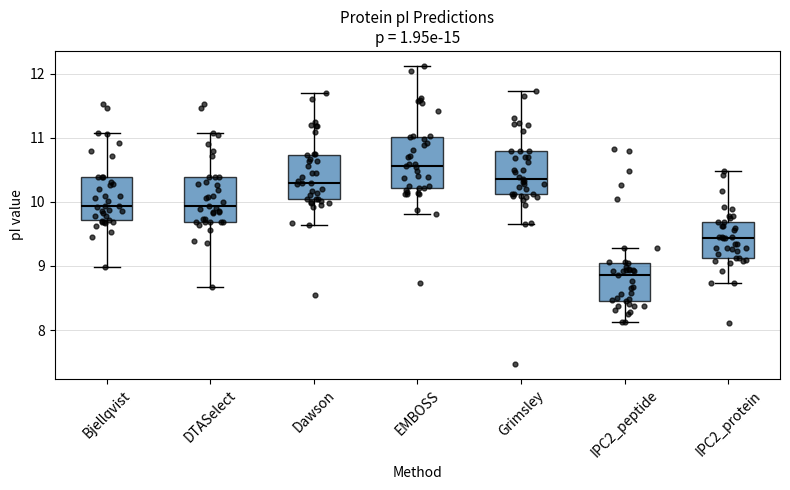

Which box has the highest median line?

EMBOSS